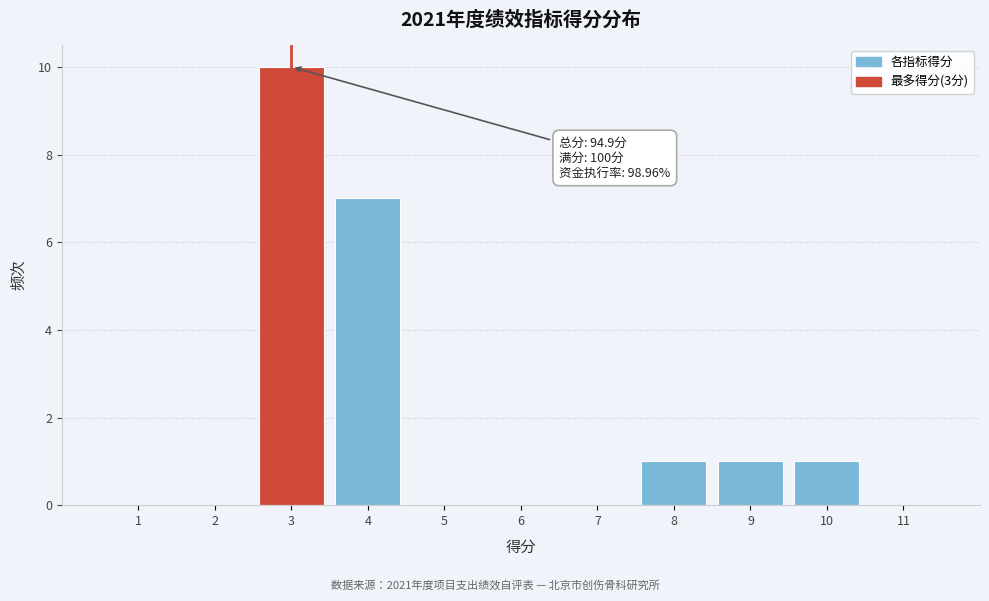

Which range on the x-axis has the tallest bar?

2.5 to 3.5